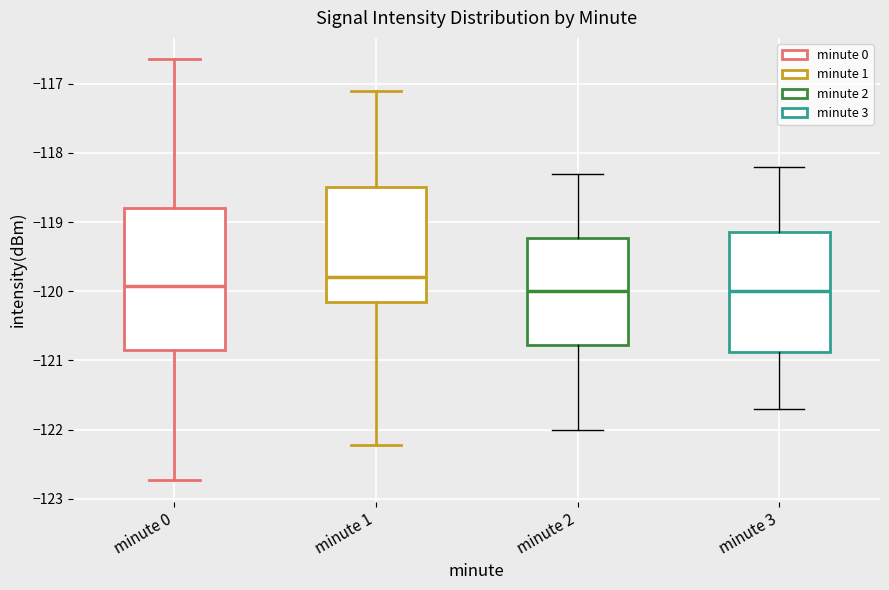

Reading left to right, read every box against the y-axis: the position of its median line, the range the box covers, and the ends of its whiskers. The values are not printed on the chart, so give them approximately, as read against the axis.

minute 0: median -119.9, box -120.8 to -118.8, whiskers -122.7 to -116.6
minute 1: median -119.8, box -120.2 to -118.5, whiskers -122.2 to -117.1
minute 2: median -120.0, box -120.8 to -119.2, whiskers -122.0 to -118.3
minute 3: median -120.0, box -120.9 to -119.1, whiskers -121.7 to -118.2